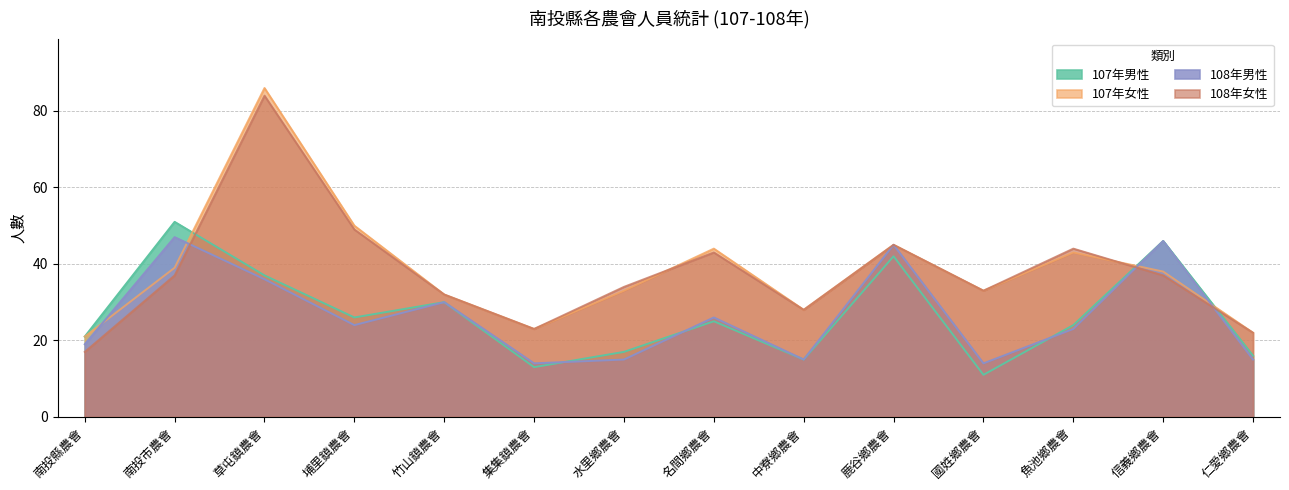

After their last crossing, which series has the higher values: 108年女性 or 107年男性?

108年女性